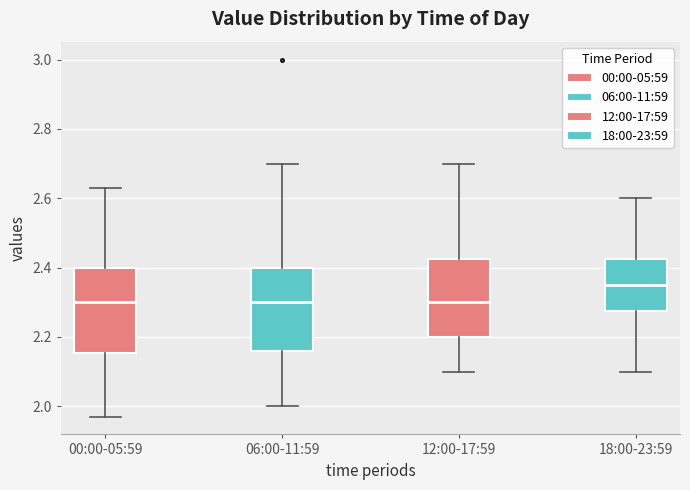

Where does the upper whisker of the box for 18:00-23:59 end on the y-axis? The values are not printed on the chart, so give them approximately, as read against the axis.

2.60